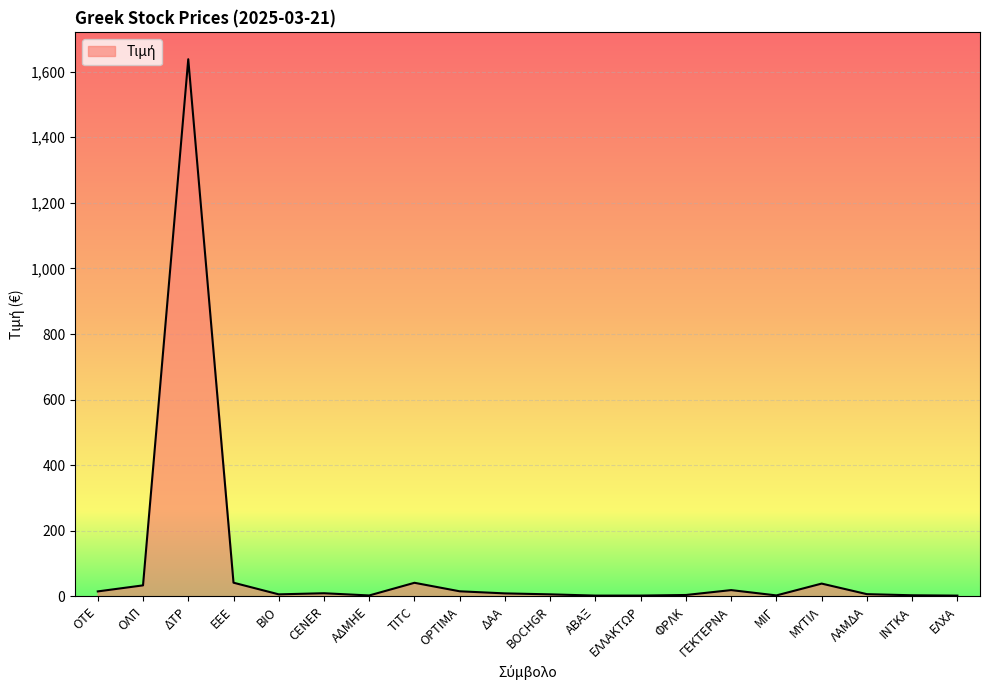

What is the change in value from TITC to BOCHGR?

-35.2